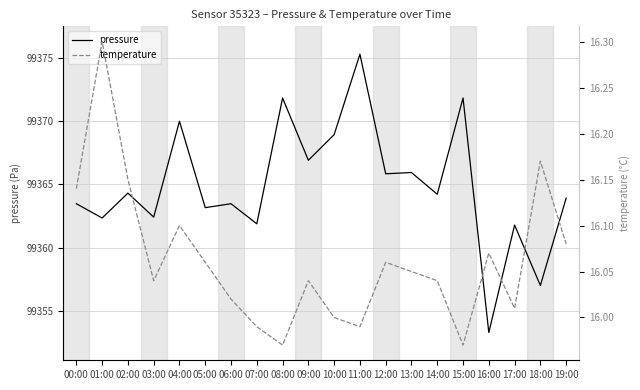

Reading left to right, extract all data points from this chart.

pressure: 99363.5	99362.3	99364.3	99362.4	99370.0	99363.2	99363.5	99361.9	99371.8	99366.9	99368.9	99375.3	99365.8	99365.9	99364.2	99371.8	99353.3	99361.8	99357.0	99363.9
temperature: 16.1	16.3	16.1	16.0	16.1	16.1	16.0	16.0	16.0	16.0	16.0	16.0	16.1	16.1	16.0	16.0	16.1	16.0	16.2	16.1